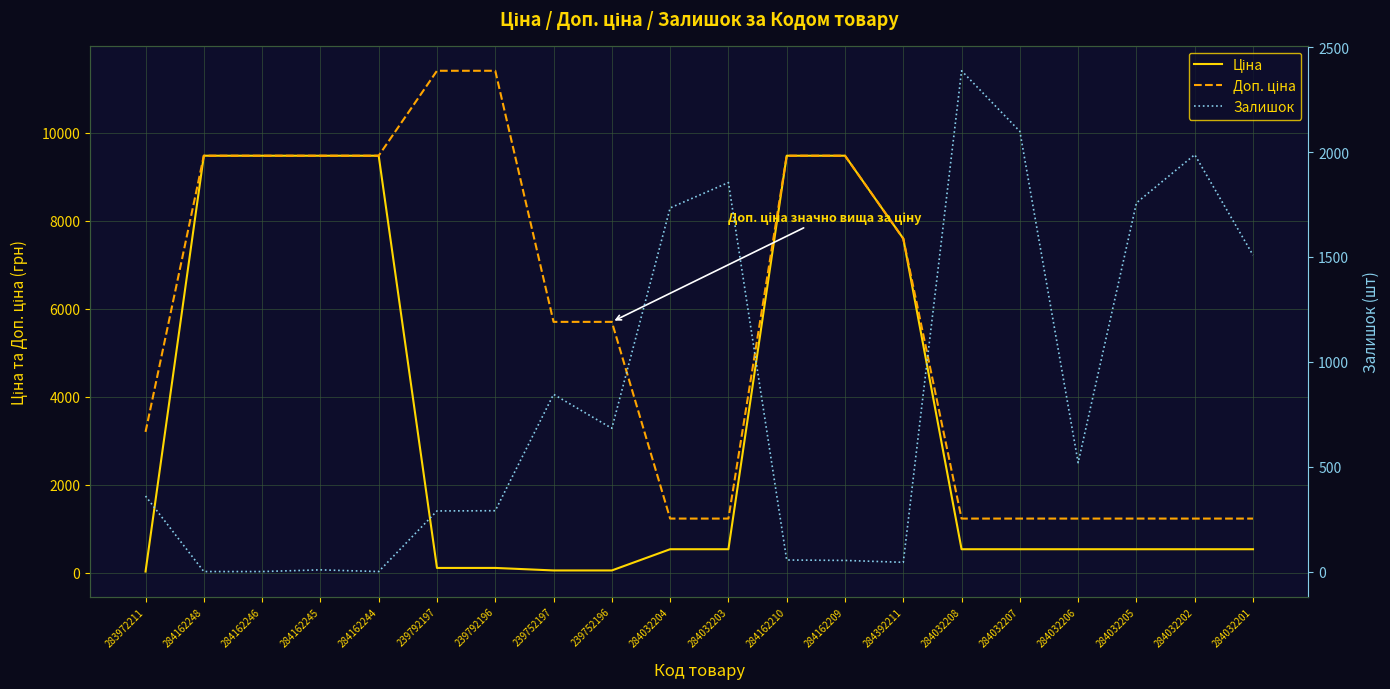

What is the total value across all series at 284032208?

4162.4